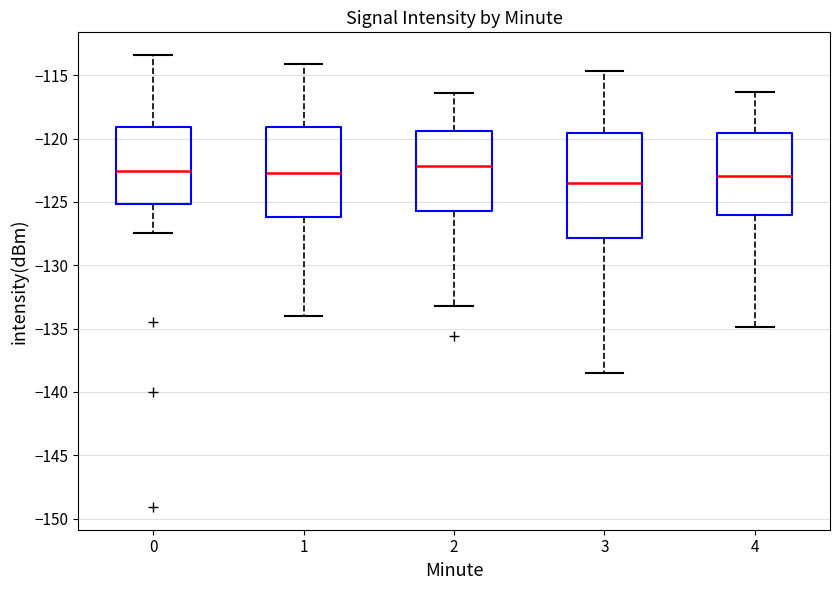

Reading left to right, read every box against the y-axis: the position of its median line, the range the box covers, and the ends of its whiskers. The values are not printed on the chart, so give them approximately, as read against the axis.

0: median -122.5, box -125.0 to -119.0, whiskers -127.5 to -113.5
1: median -122.5, box -126.0 to -119.0, whiskers -134.0 to -114.0
2: median -122.0, box -125.5 to -119.5, whiskers -133.0 to -116.5
3: median -123.5, box -128.0 to -119.5, whiskers -138.5 to -114.5
4: median -123.0, box -126.0 to -119.5, whiskers -135.0 to -116.5